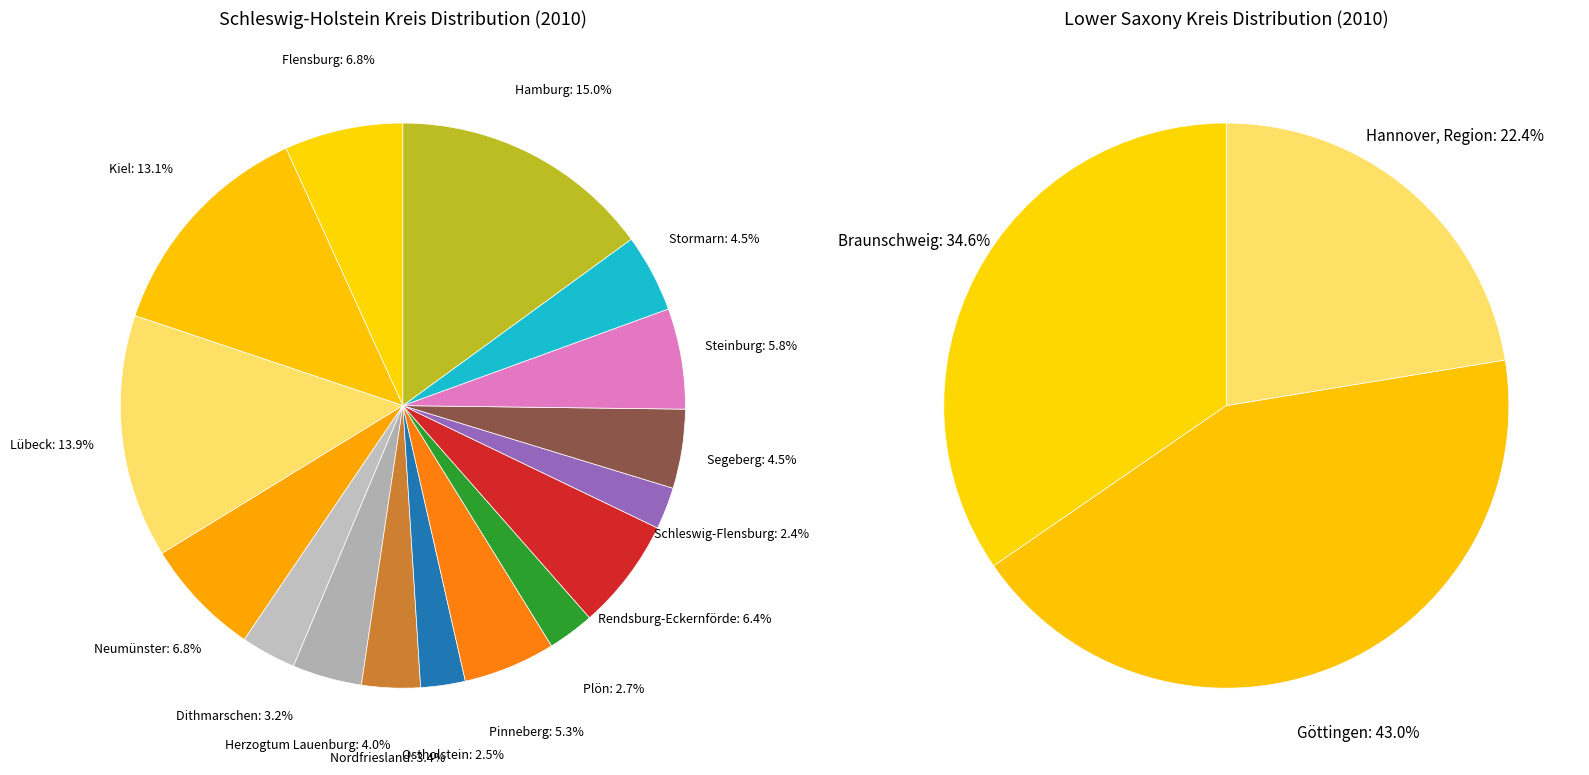

What is the smallest slice in the pie chart?

Schleswig-Flensburg